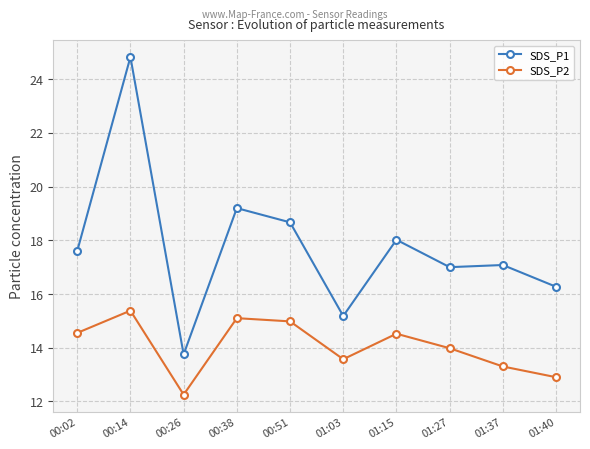

What is the average value of the SDS_P2 series?

14.1